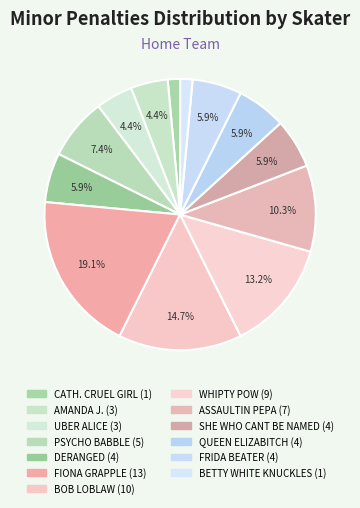

To the nearest percent, what is the difference between the largest and smallest slice percentages?

18%